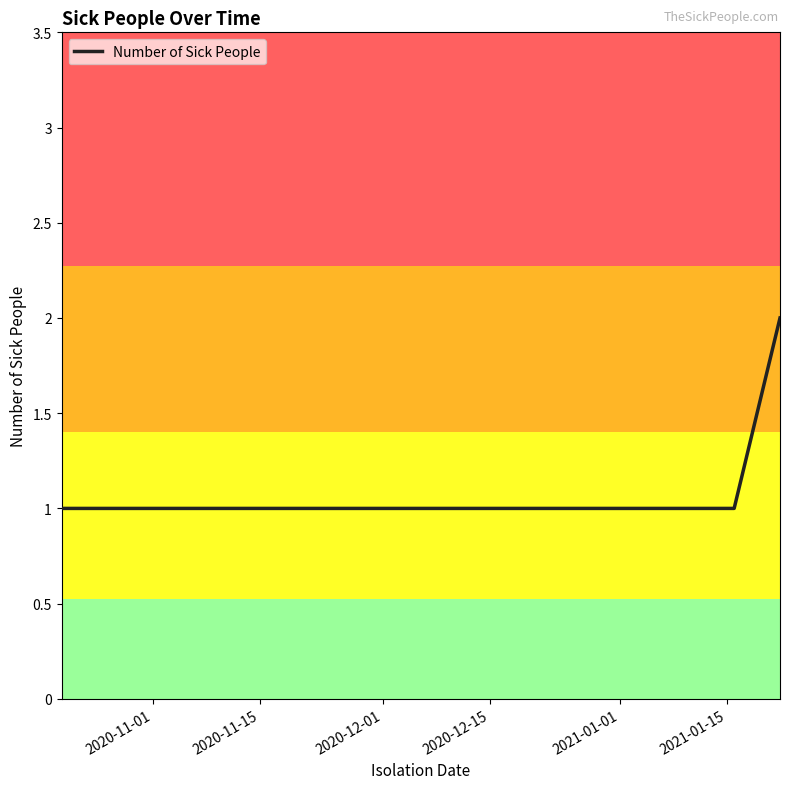

What is the sum of all values?

7